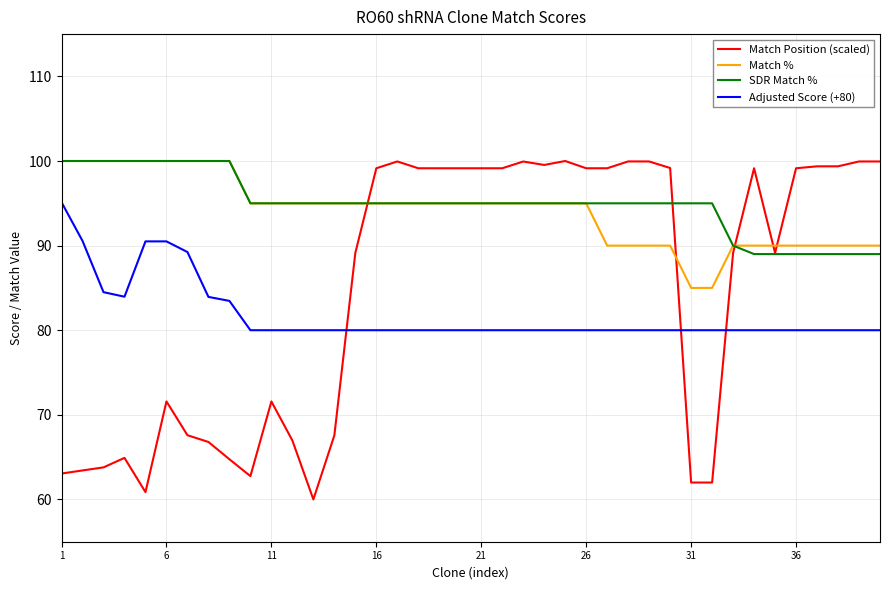

How many lines are shown in the chart?

4